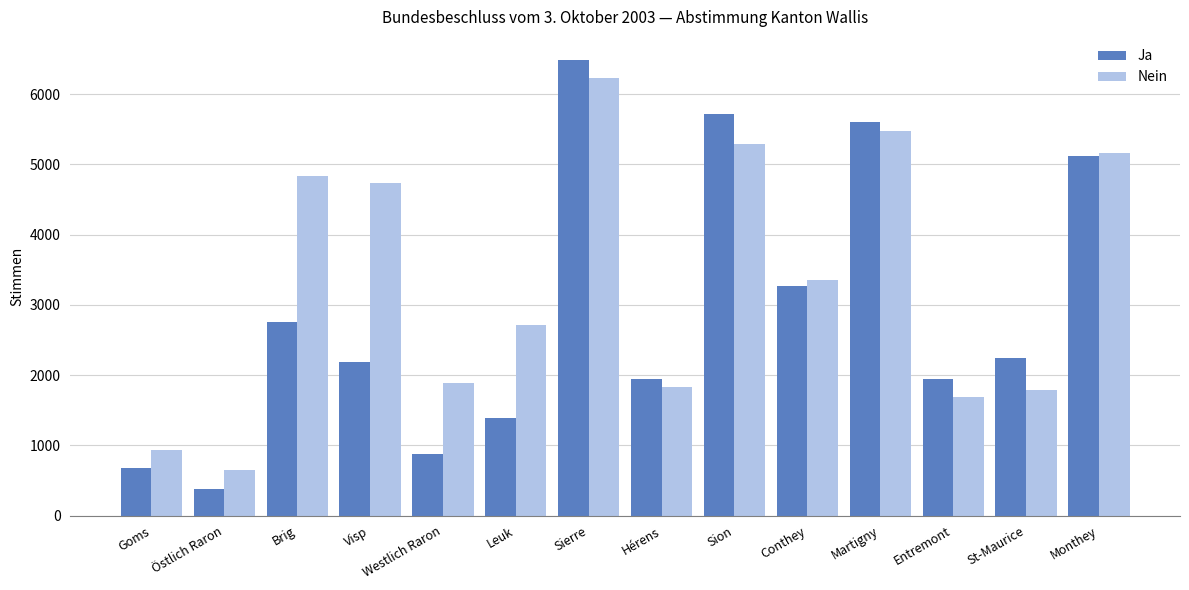

What is the maximum value shown in the chart?

6490